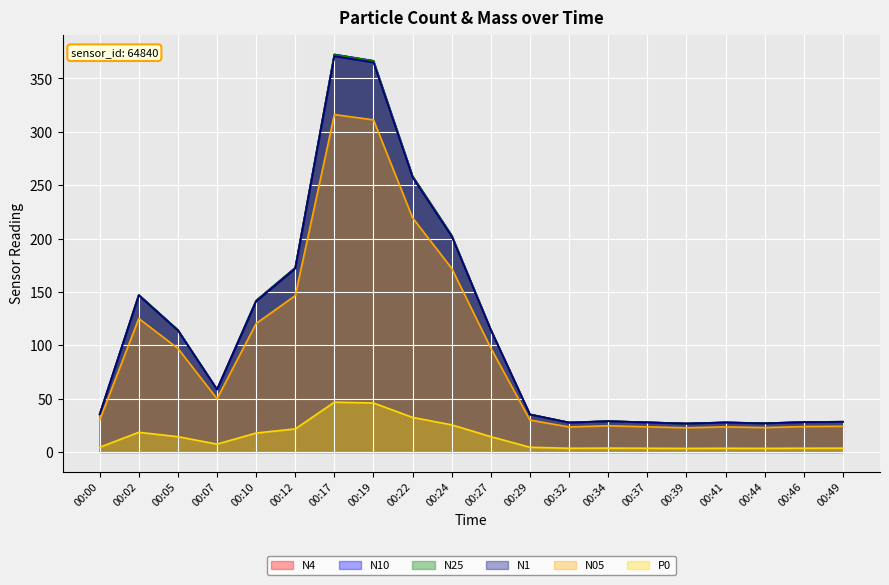

Which has a higher value, 00:24 or 00:44?

00:24